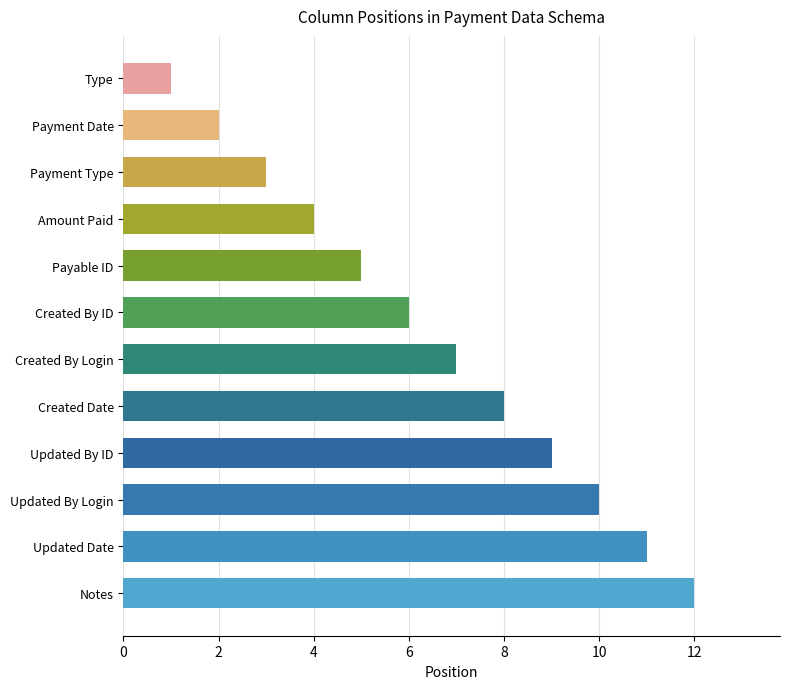

What is the label of the 12th bar from the bottom?

Type